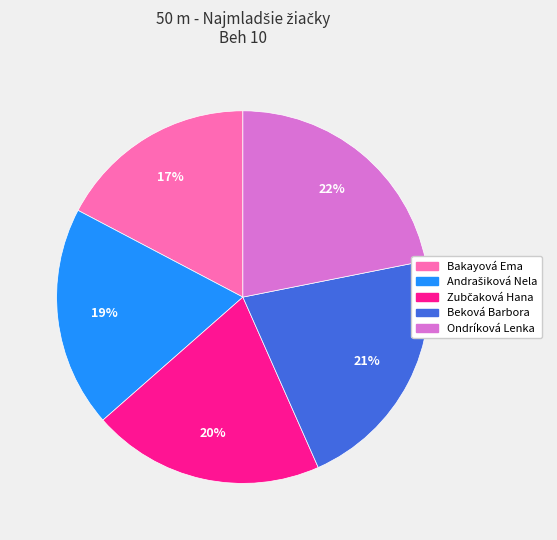

To the nearest percent, what percentage of the pie is Beková Barbora?

21%